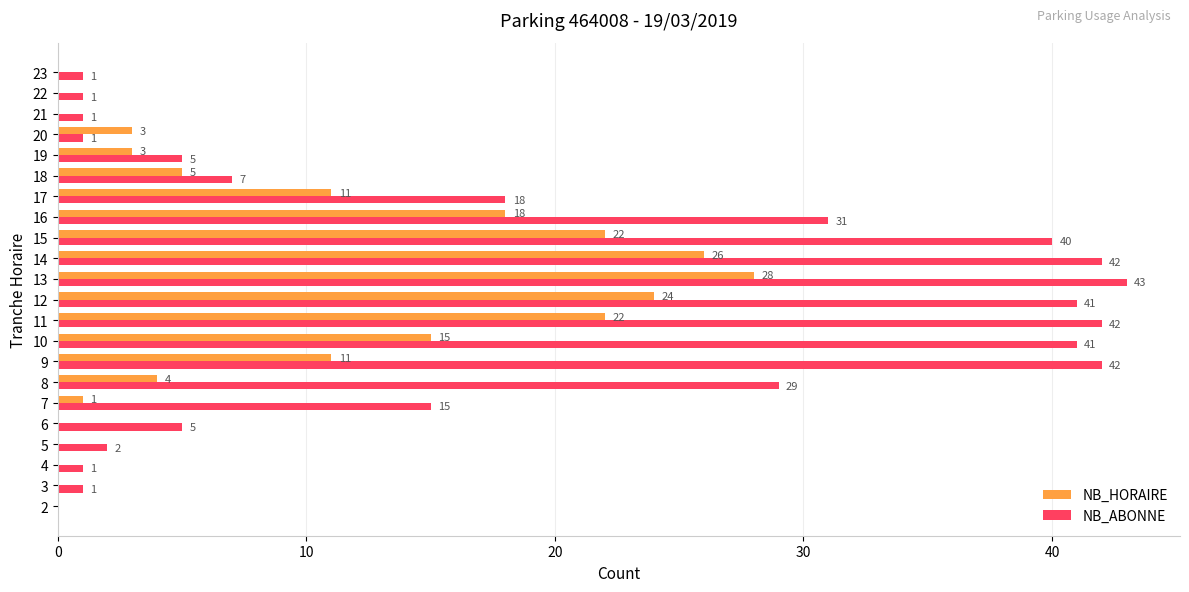

Between 2 and 19, which series saw the biggest shift?

NB_ABONNE